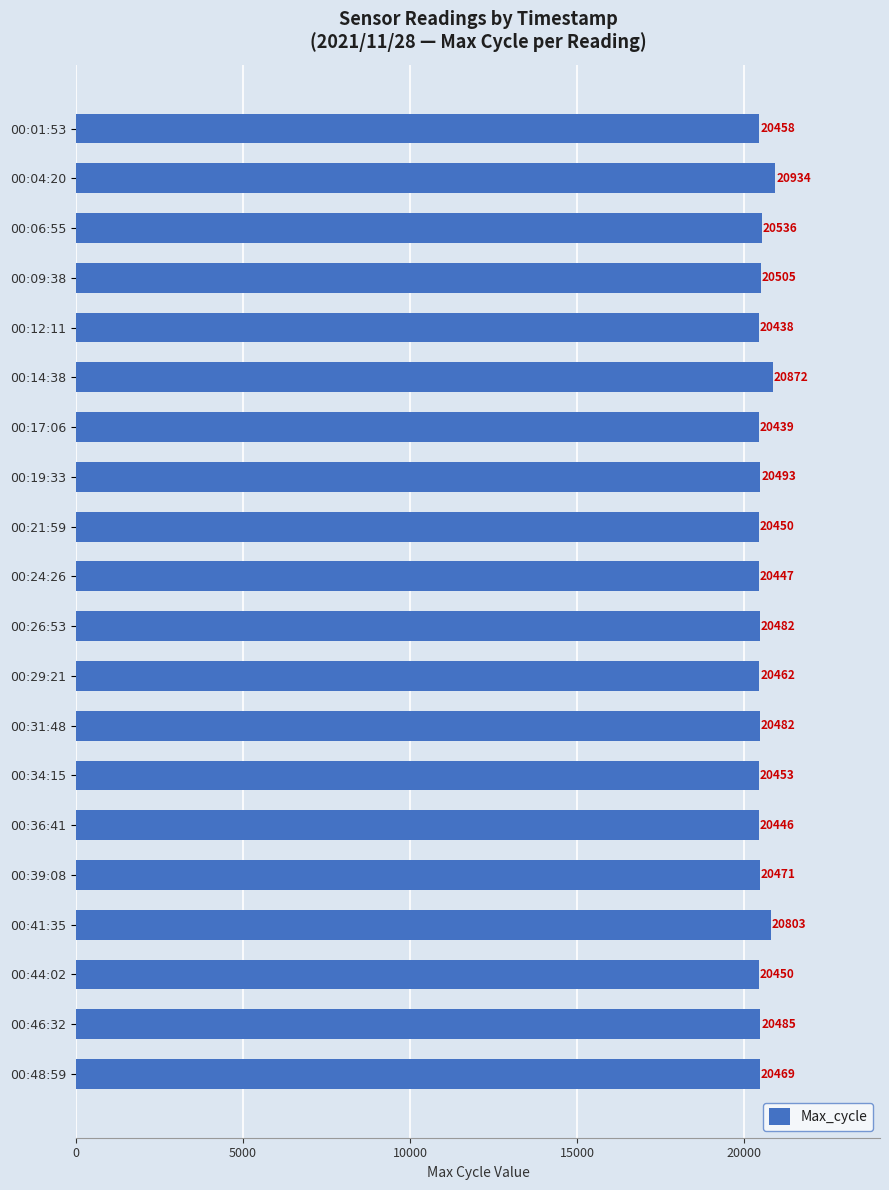

What is the average value?

20529